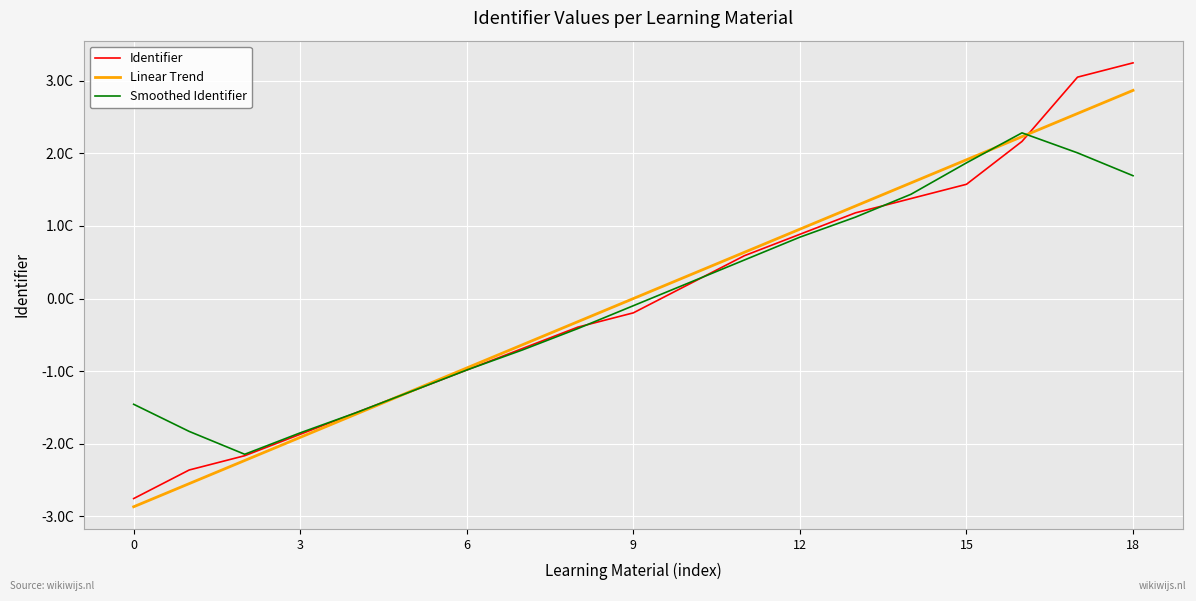

Reading left to right, transcribe all the data shown in this chart.

Identifier: -2.8	-2.4	-2.2	-1.9	-1.6	-1.3	-1.0	-0.7	-0.4	-0.2	0.2	0.6	0.9	1.2	1.4	1.6	2.2	3.0	3.2
Linear Trend: -2.9	-2.5	-2.2	-1.9	-1.6	-1.3	-1.0	-0.6	-0.3	0.0	0.3	0.6	1.0	1.3	1.6	1.9	2.2	2.5	2.9
Smoothed Identifier: -1.5	-1.8	-2.1	-1.8	-1.6	-1.3	-1.0	-0.7	-0.4	-0.1	0.2	0.5	0.8	1.1	1.4	1.9	2.3	2.0	1.7